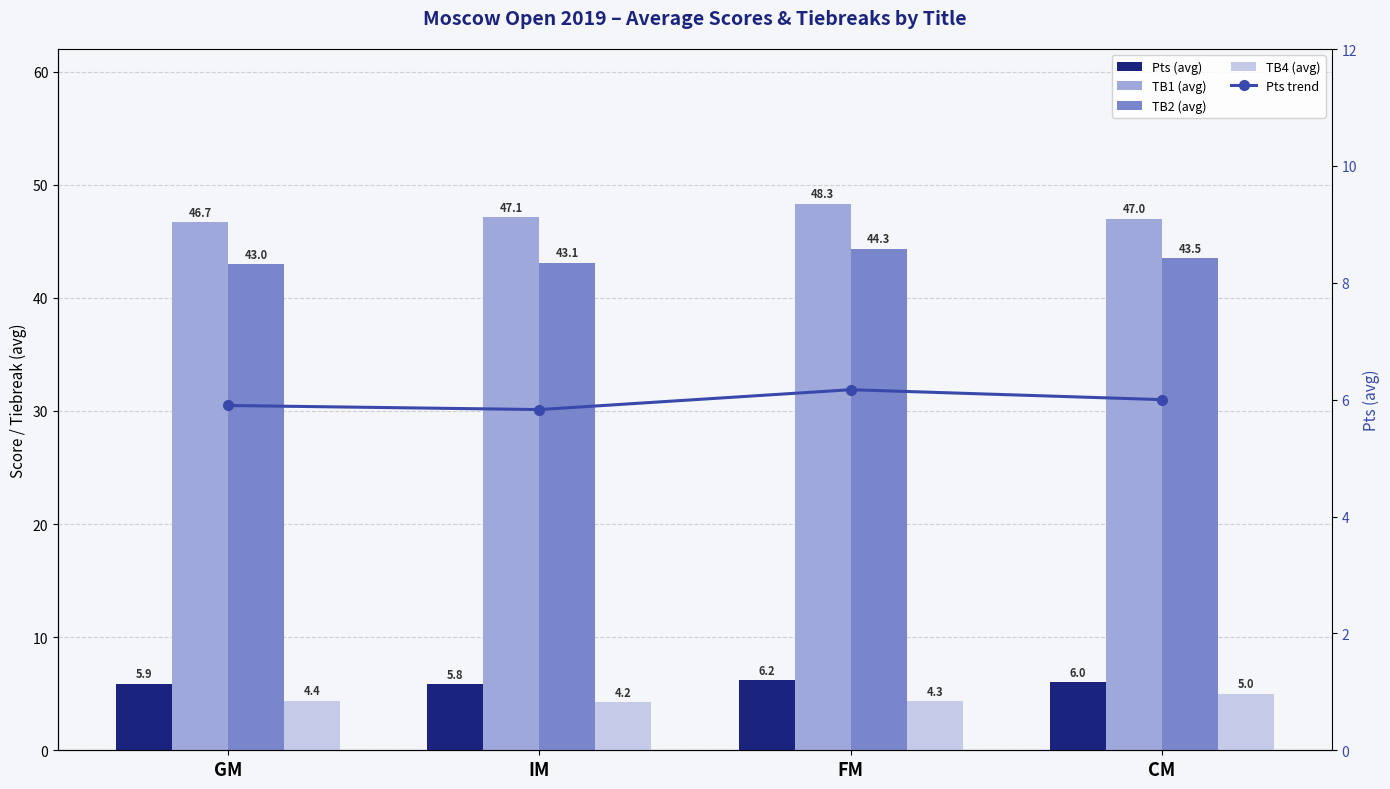

What is the label of the 4th bar from the left?

CM